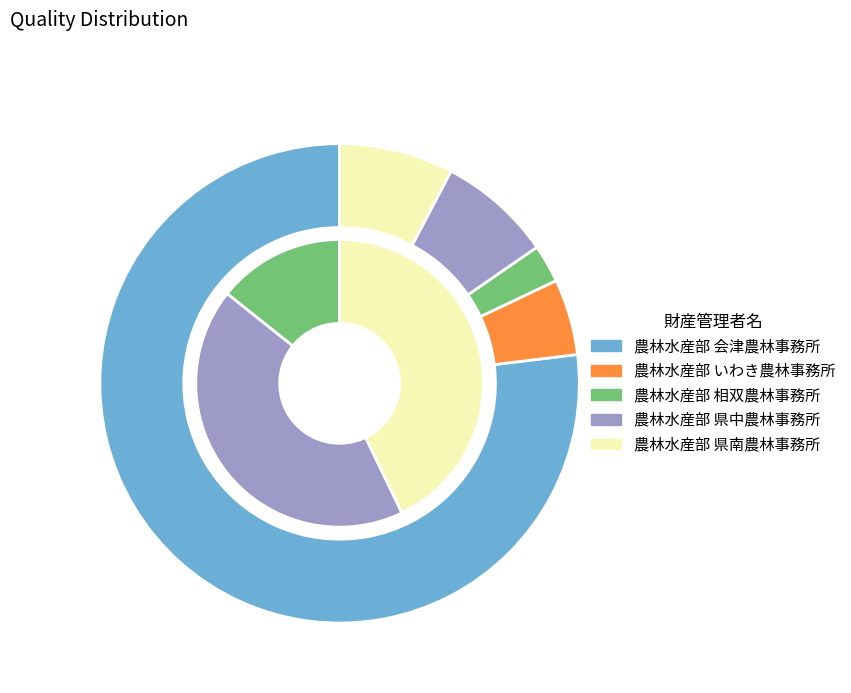

To the nearest percent, what portion does 農林水産部 相双農林事務所 represent?

3%